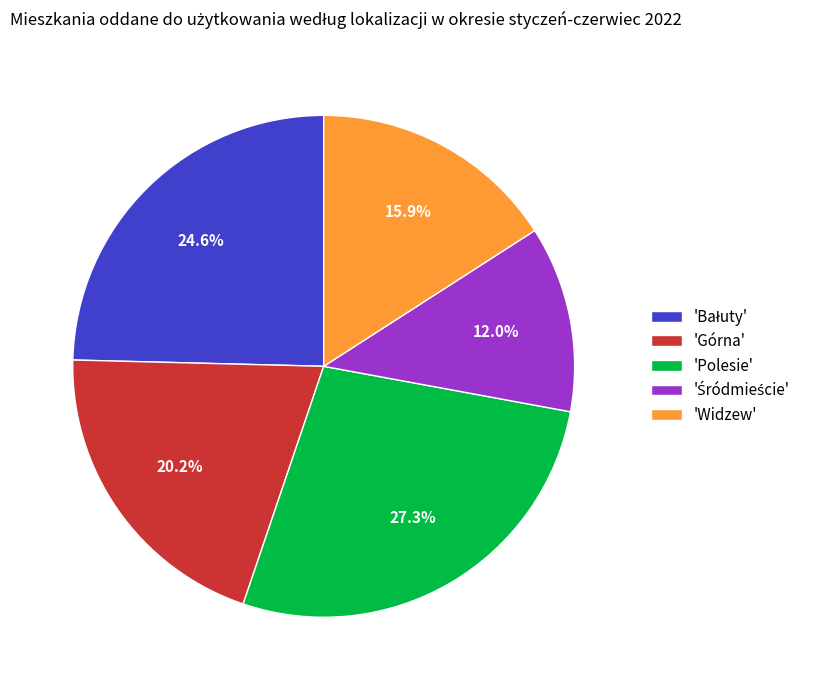

Which category has the biggest portion of the pie?

'Polesie'